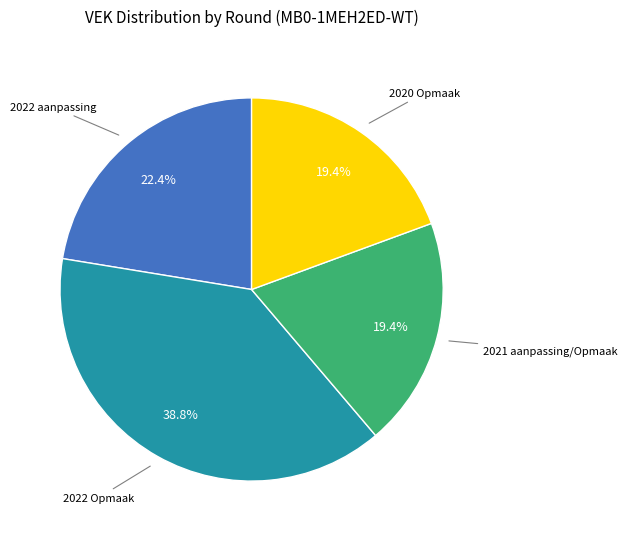

Is there a majority slice in this chart?

No